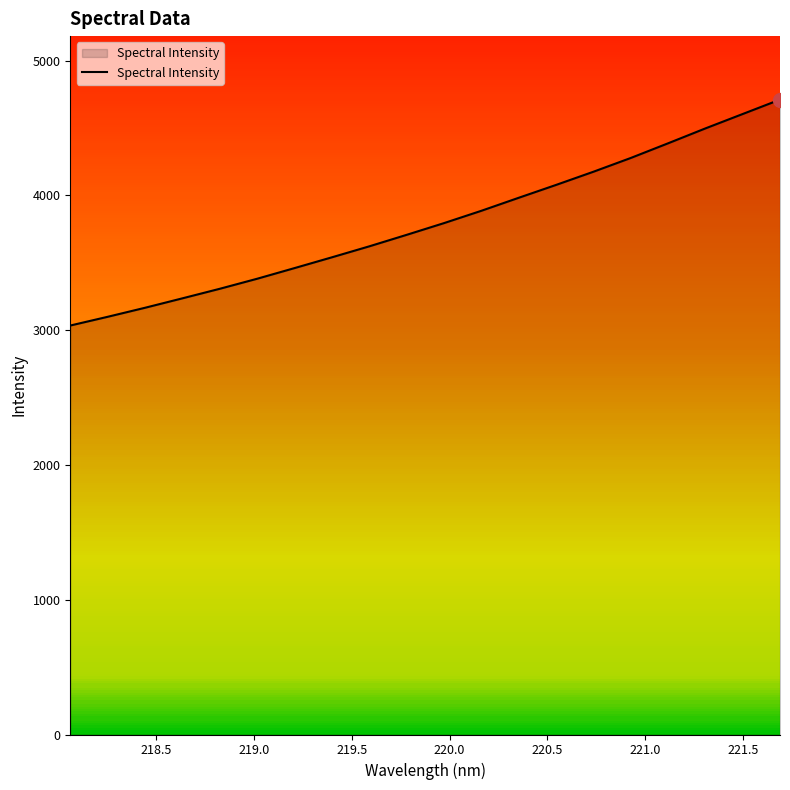

What is the lowest value of the Spectral Intensity series?

3034.3